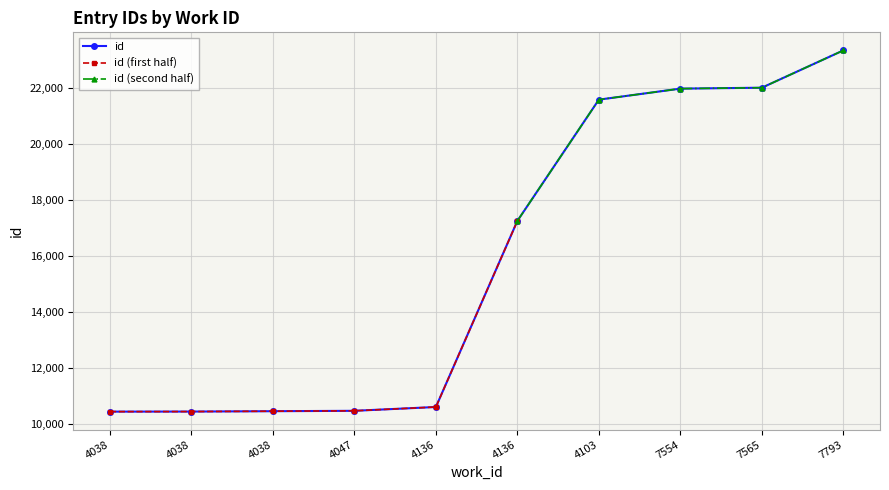

The chart shows a value of 17245 at 4038. True or false?

False